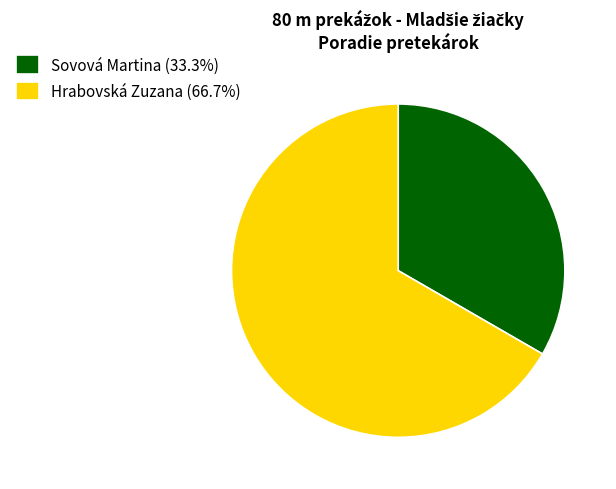

Which category has the biggest portion of the pie?

Hrabovská Zuzana